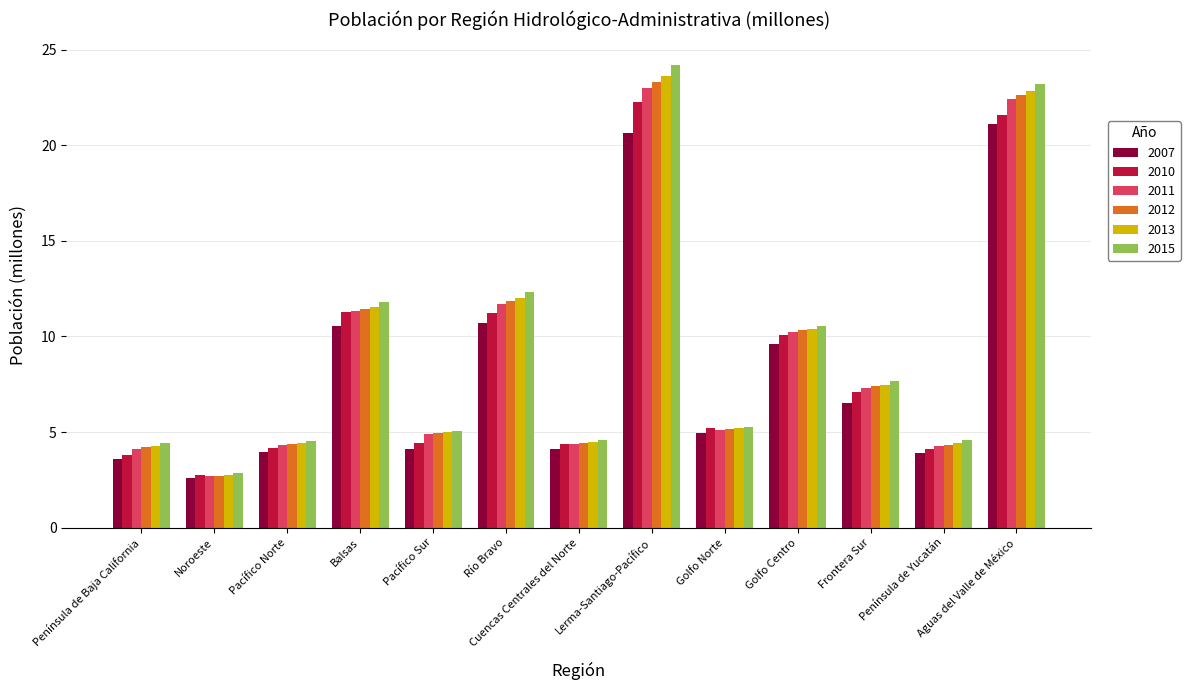

How many data points does each series have?

13